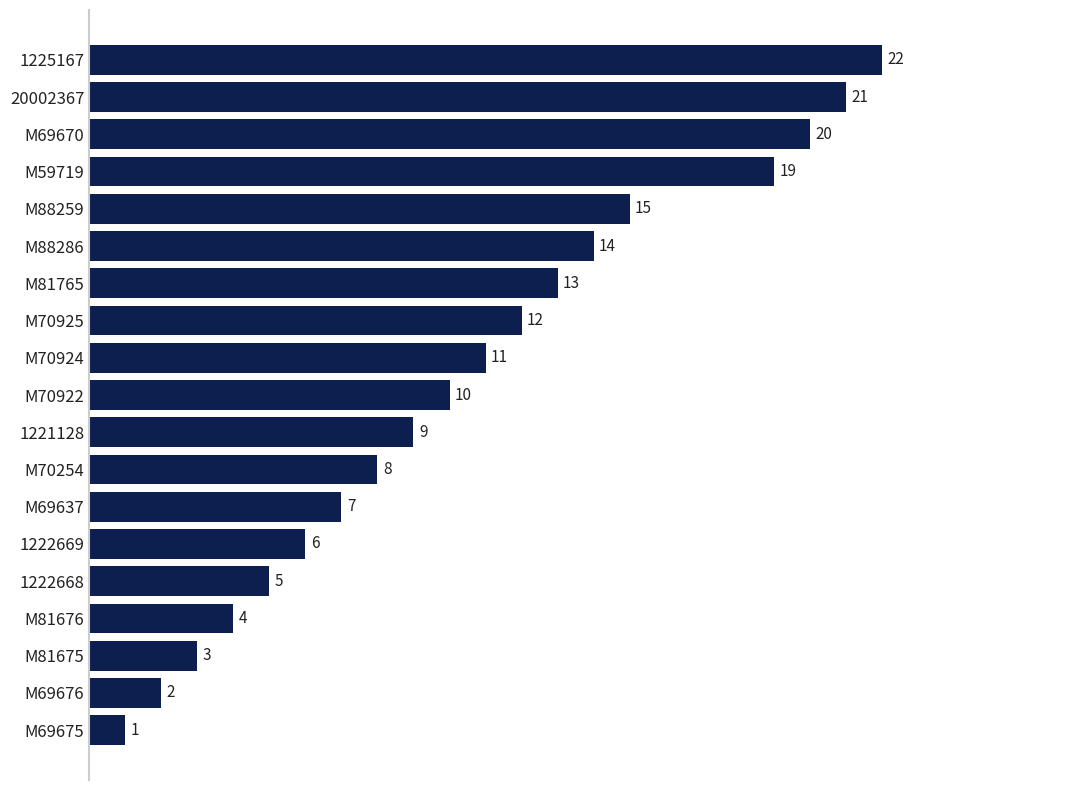

Does the chart contain any negative values?

No